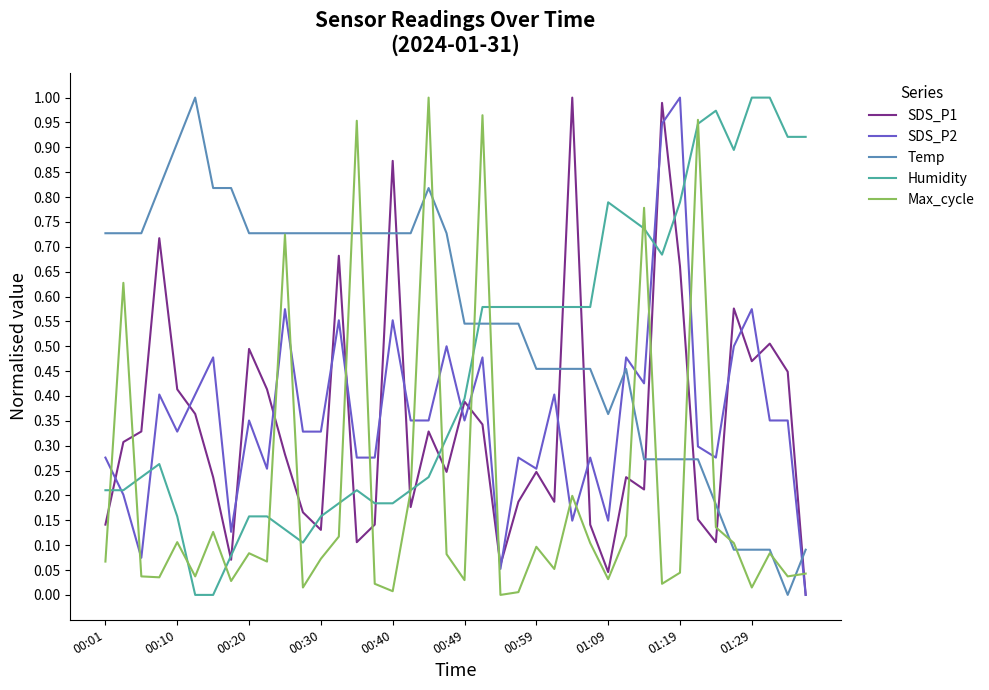

Which series has the largest total across all categories?

Temp